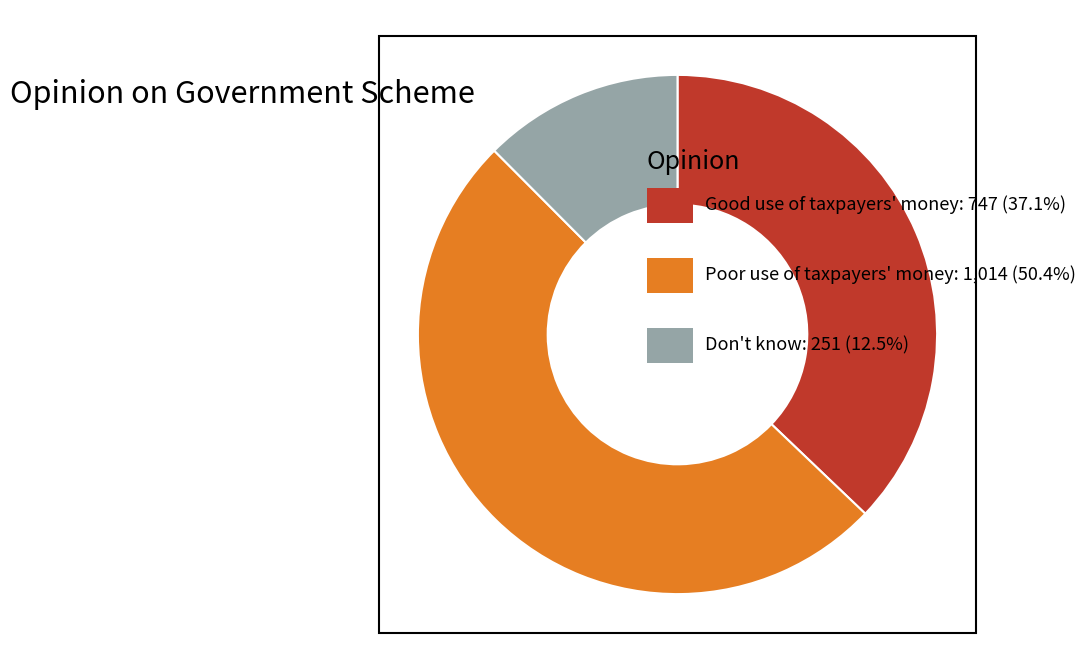

Is there a majority slice in this chart?

Yes